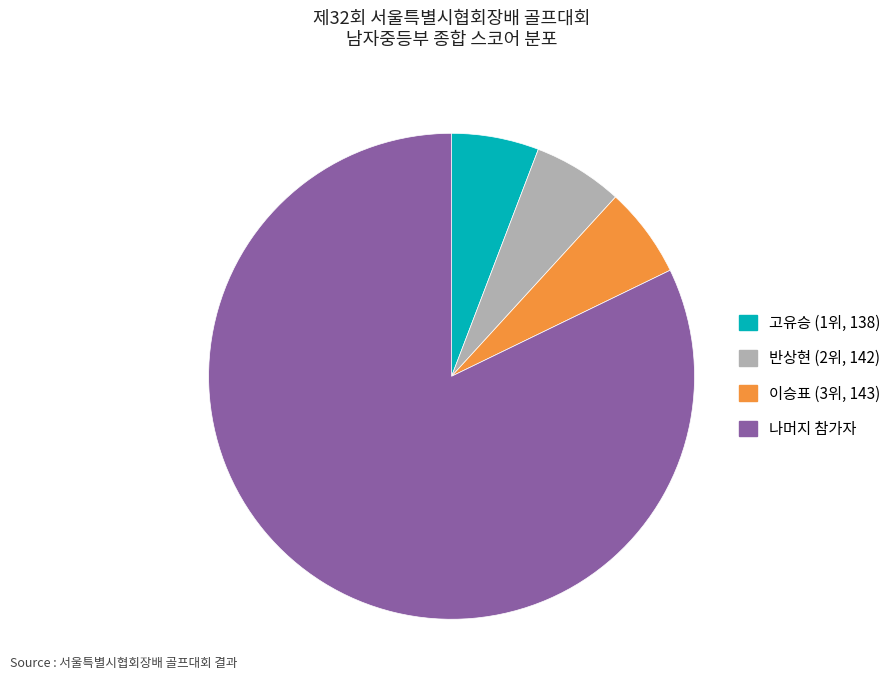

Is there a majority slice in this chart?

Yes